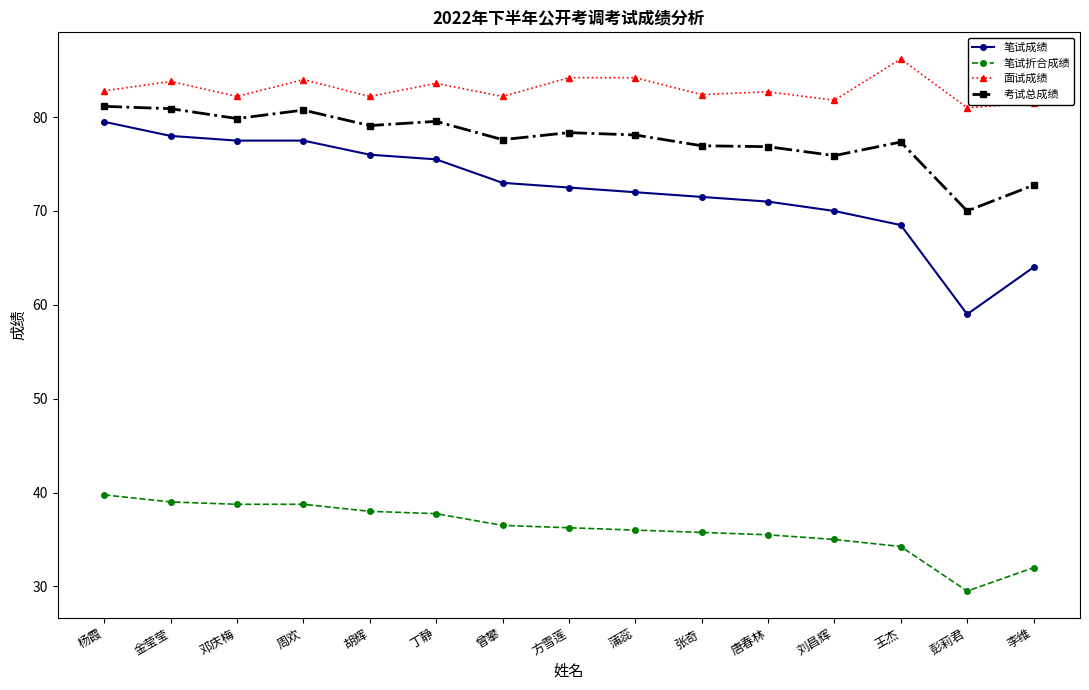

True or false: 笔试成绩 has a value of 108.9 at 唐春林.

False